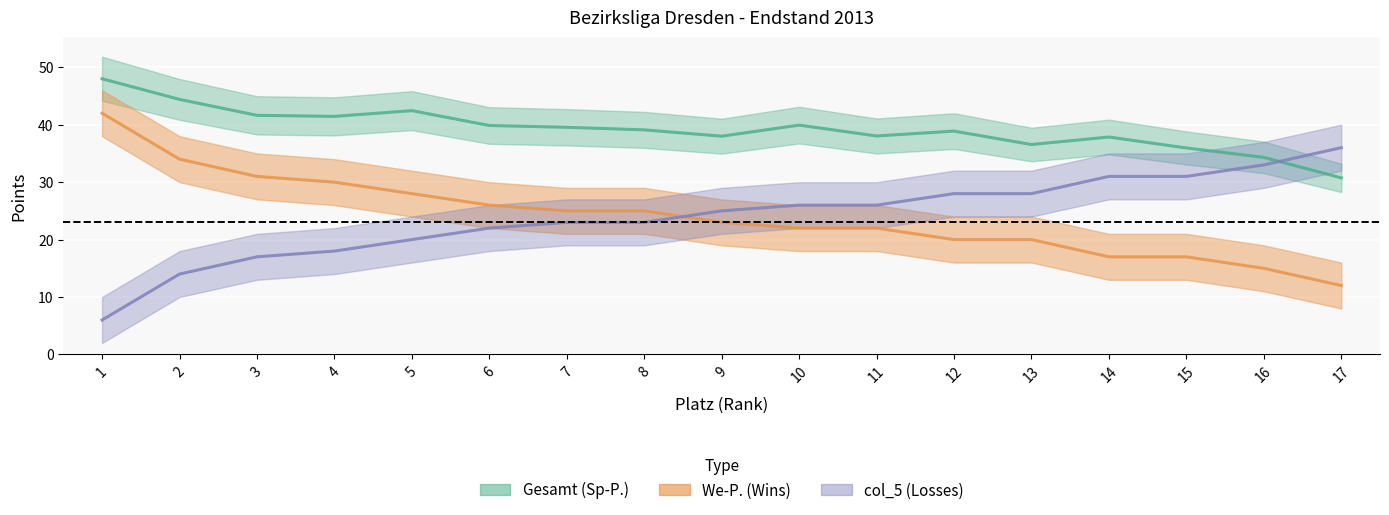

How many data points in col_5 (Losses) are above 25?

8